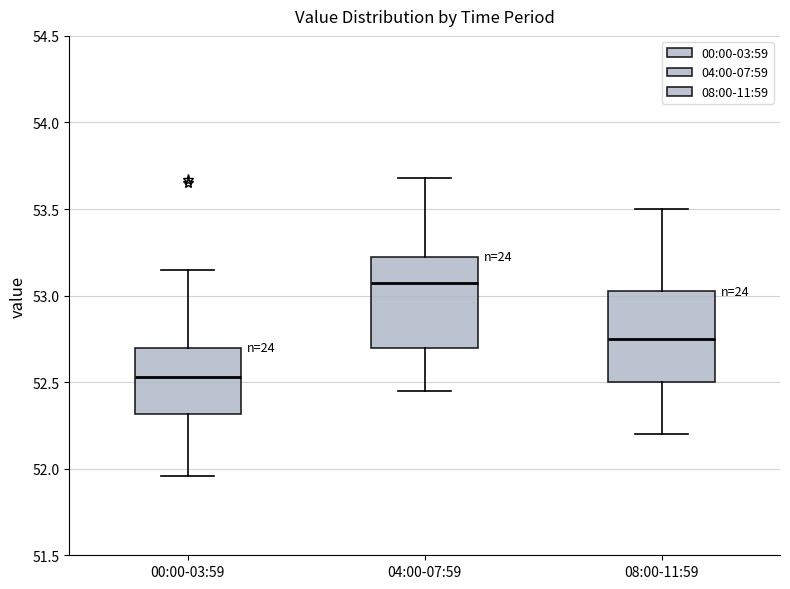

Reading left to right, read every box against the y-axis: the position of its median line, the range the box covers, and the ends of its whiskers. The values are not printed on the chart, so give them approximately, as read against the axis.

00:00-03:59: median 52.55, box 52.30 to 52.70, whiskers 51.95 to 53.15
04:00-07:59: median 53.10, box 52.70 to 53.25, whiskers 52.45 to 53.70
08:00-11:59: median 52.75, box 52.50 to 53.05, whiskers 52.20 to 53.50